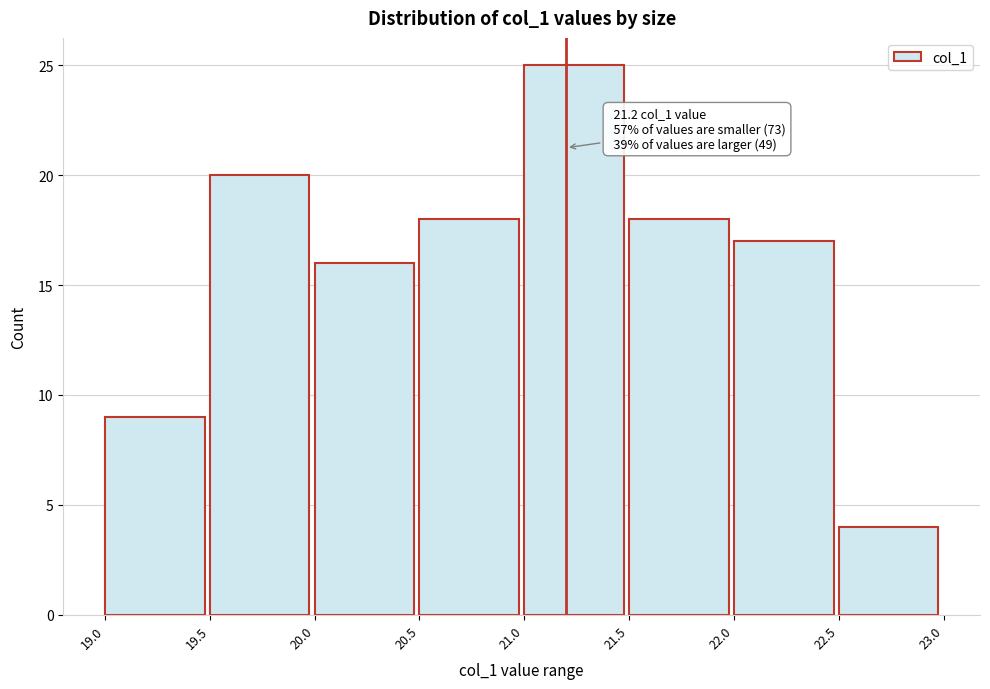

Which range on the x-axis has the tallest bar?

21.0 to 21.5